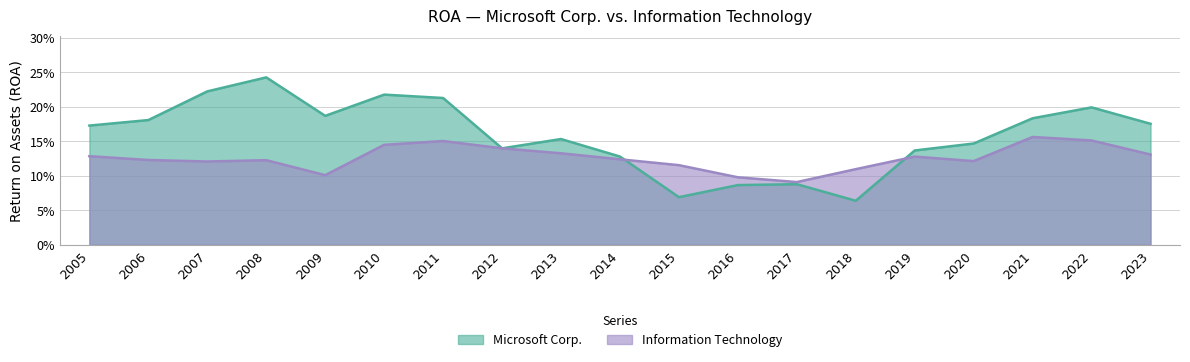

Where is the first local minimum for Microsoft Corp.?

2009